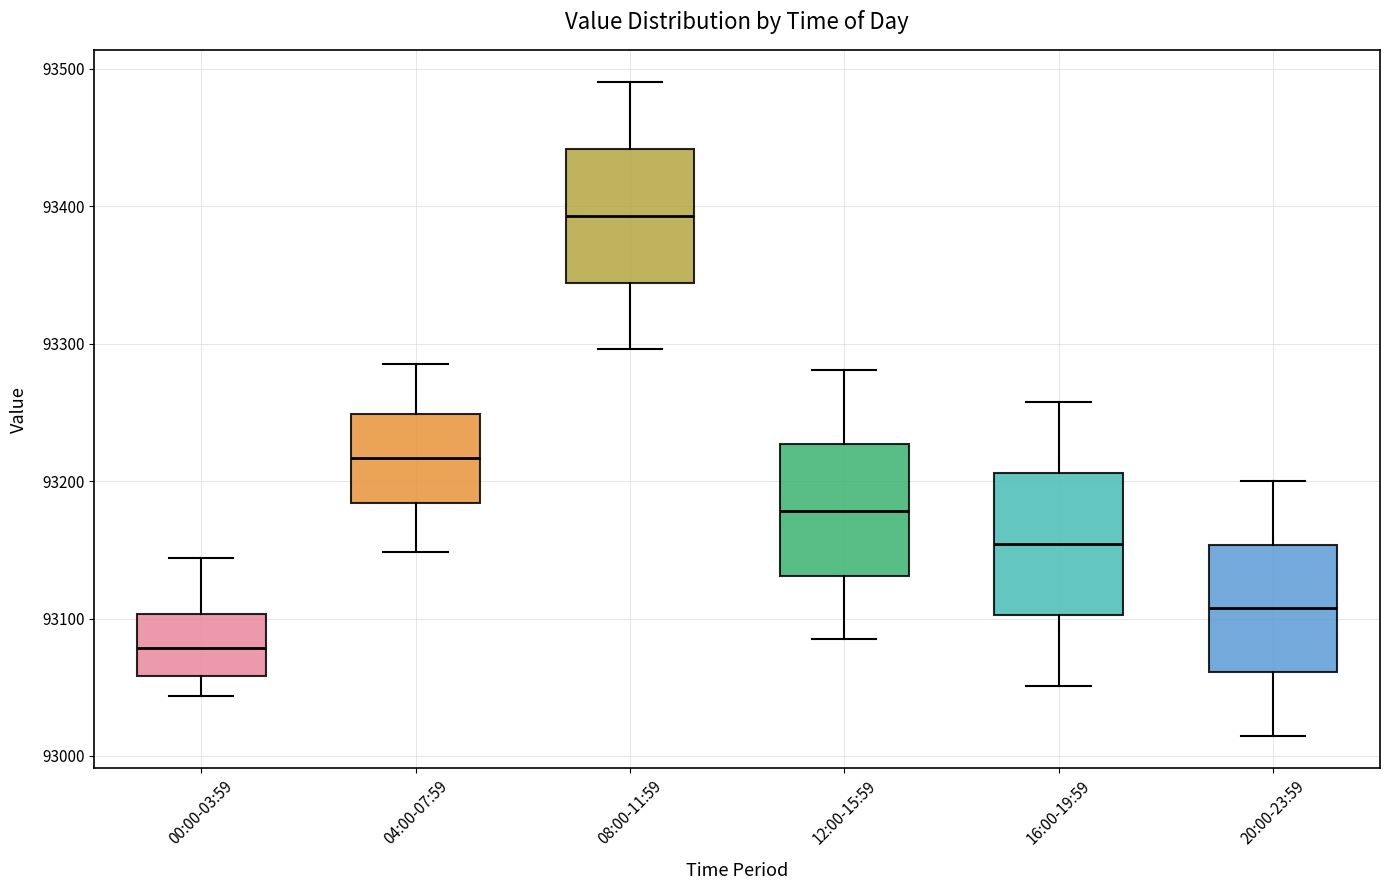

Which box's median line is the lowest?

00:00-03:59